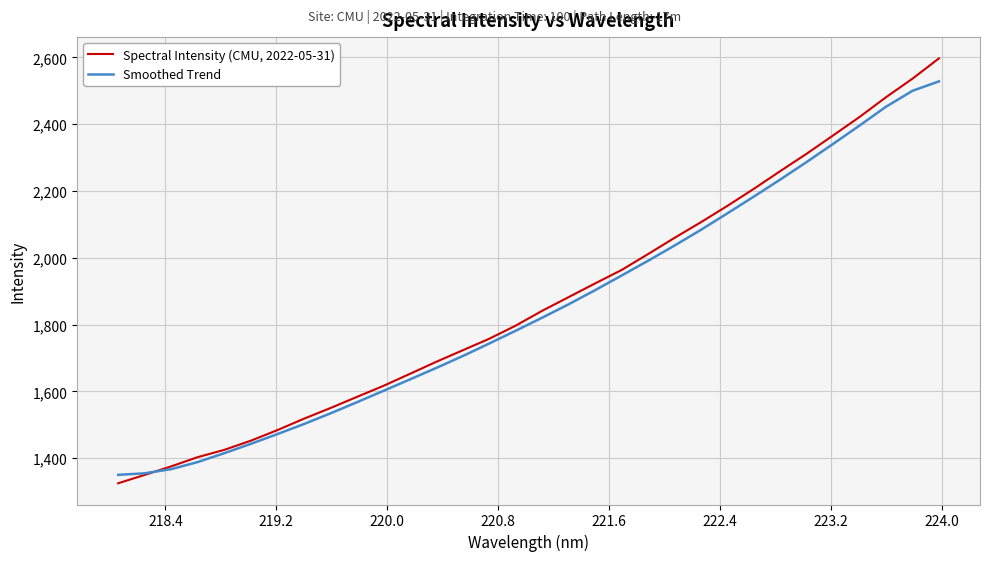

Which series has the widest spread of values?

Spectral Intensity (CMU, 2022-05-31)